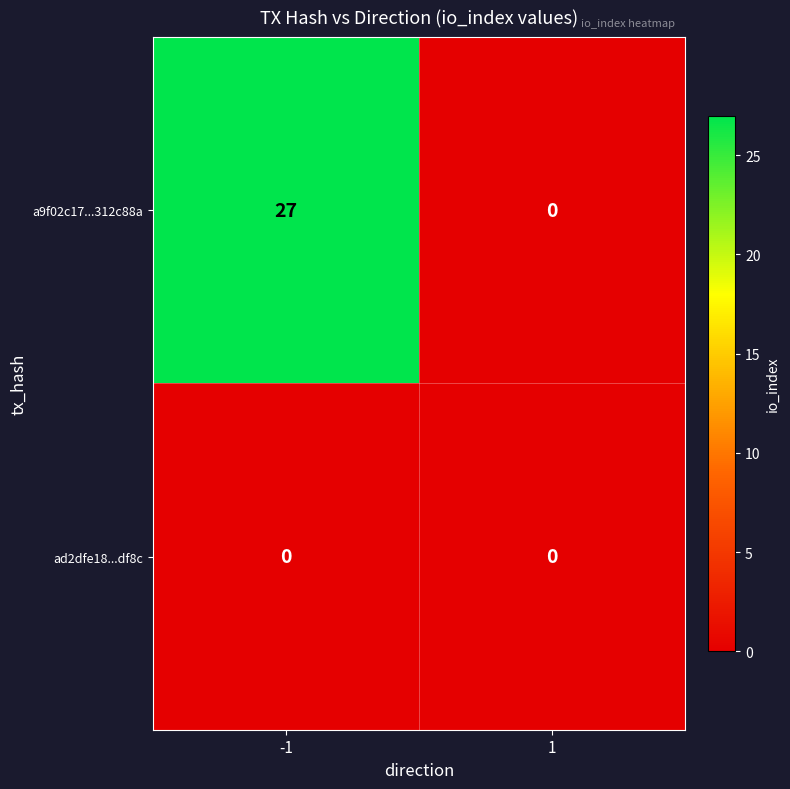

Rank the series by their maximum value, from lowest to highest.

ad2dfe18...df8c, a9f02c17...312c88a